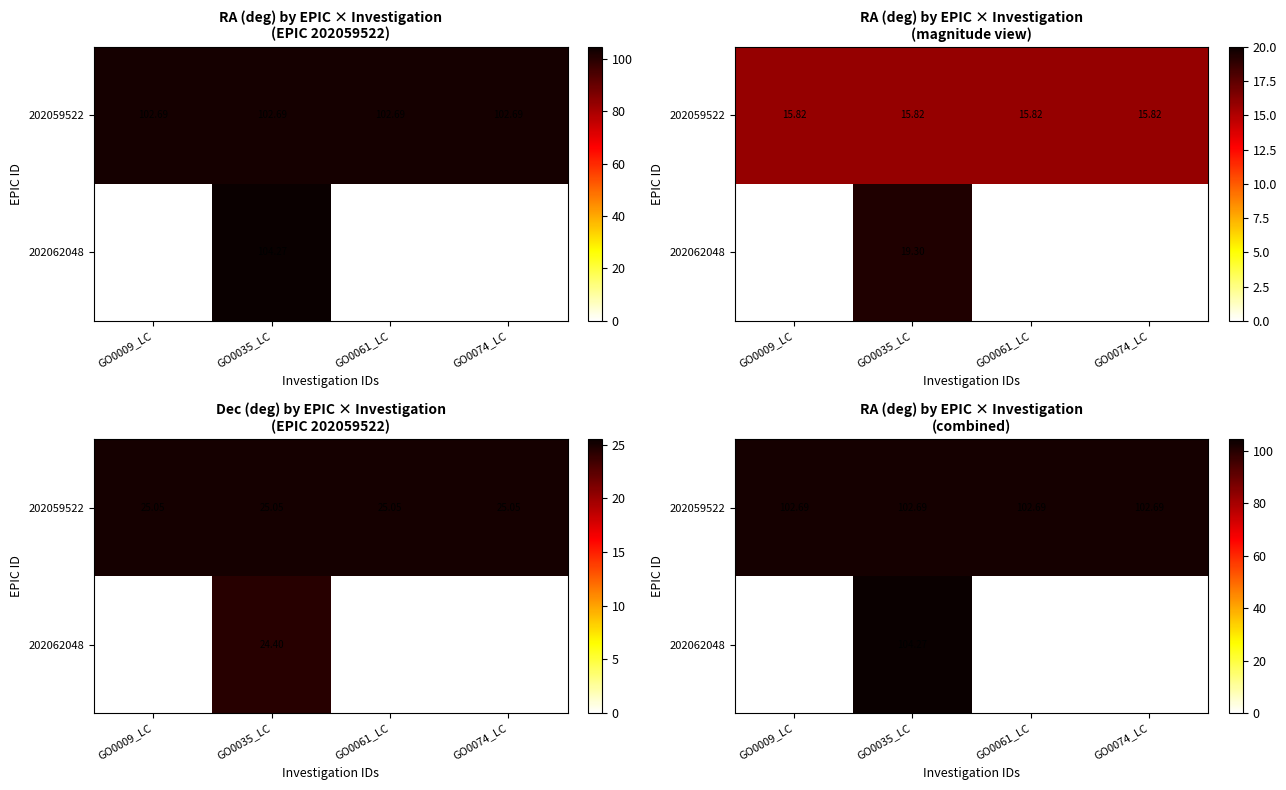

Which category has the lowest value across all series?

GO0009_LC